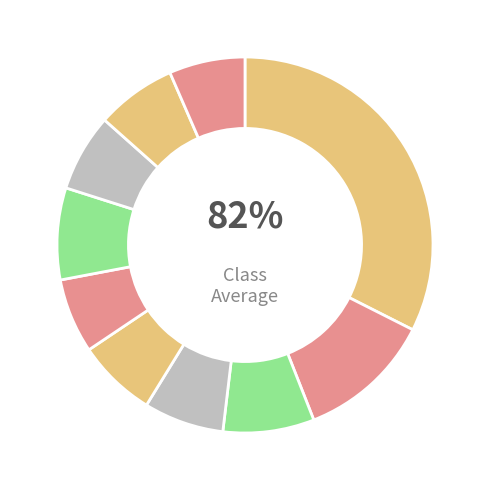

To the nearest percent, what is the combined percentage of pct45 and pct65?

15%